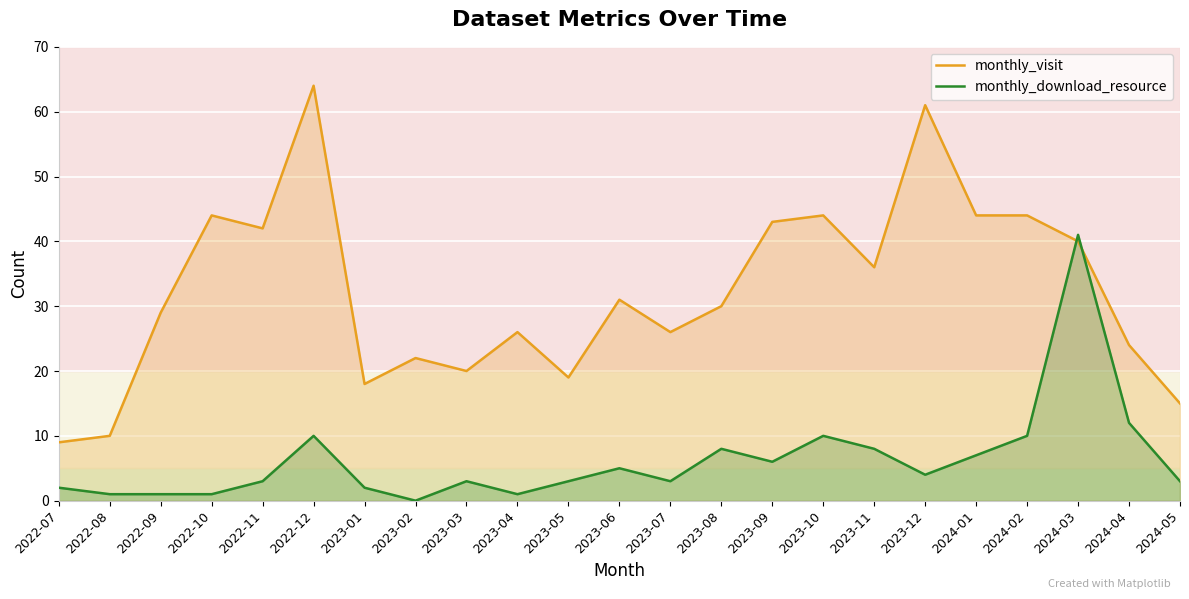

Which has a higher value, 2023-10 or 2024-05?

2023-10